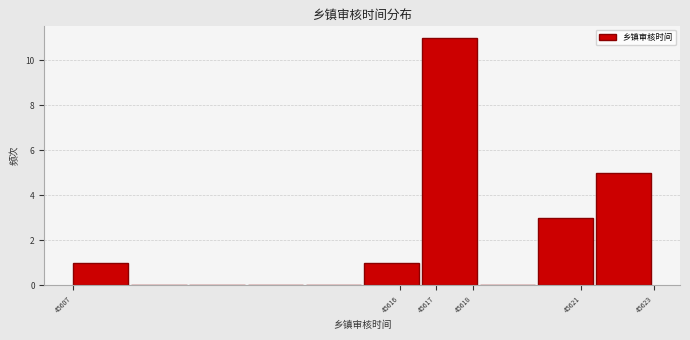

Reading left to right, transcribe this chart: for each bar, give the range it covers on the x-axis and its height. The values are not printed on the chart, so give them approximately, as read against the axis.

45607.0 to 45608.6: 1
45608.6 to 45610.2: 0
45610.2 to 45611.8: 0
45611.8 to 45613.4: 0
45613.4 to 45615.0: 0
45615.0 to 45616.6: 1
45616.6 to 45618.2: 11
45618.2 to 45619.8: 0
45619.8 to 45621.4: 3
45621.4 to 45623.0: 5